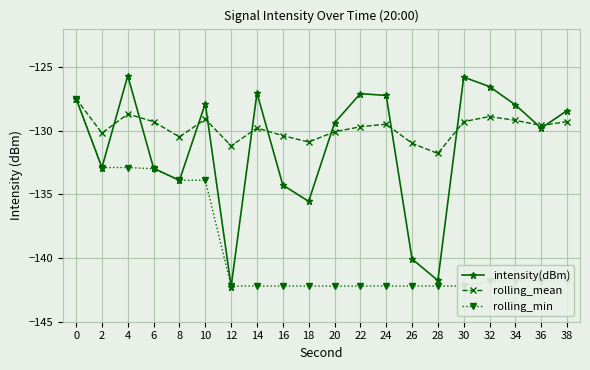

Which series has the largest total across all categories?

rolling_mean